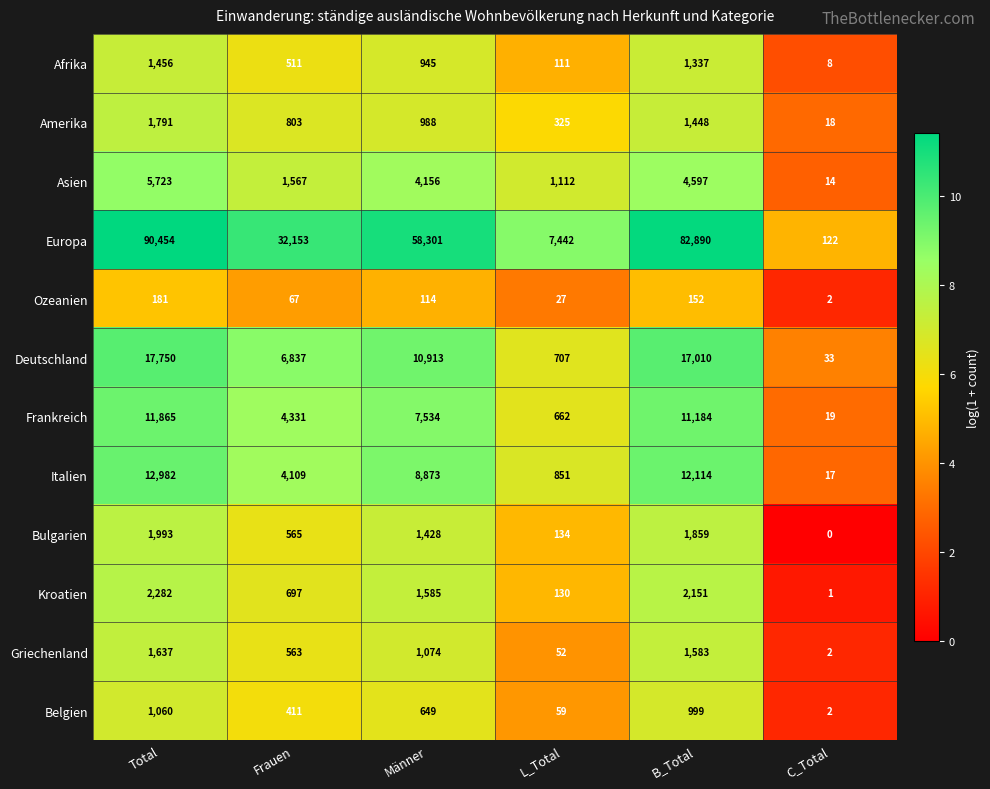

Which series has the largest total across all categories?

Europa